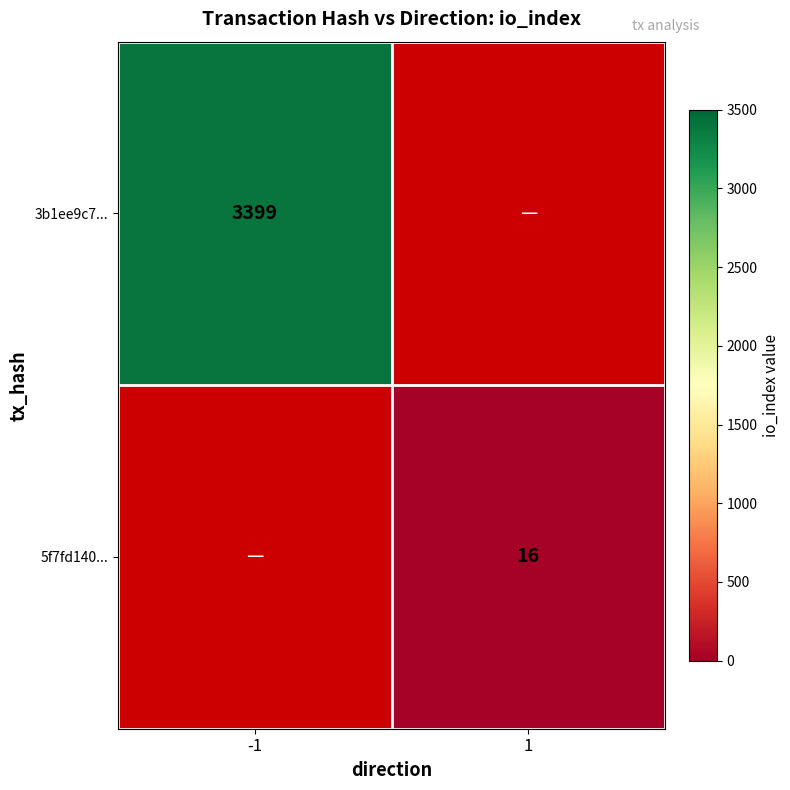

Is the value of 5f7fd140... at 1 greater than the value of 3b1ee9c7... at -1?

No